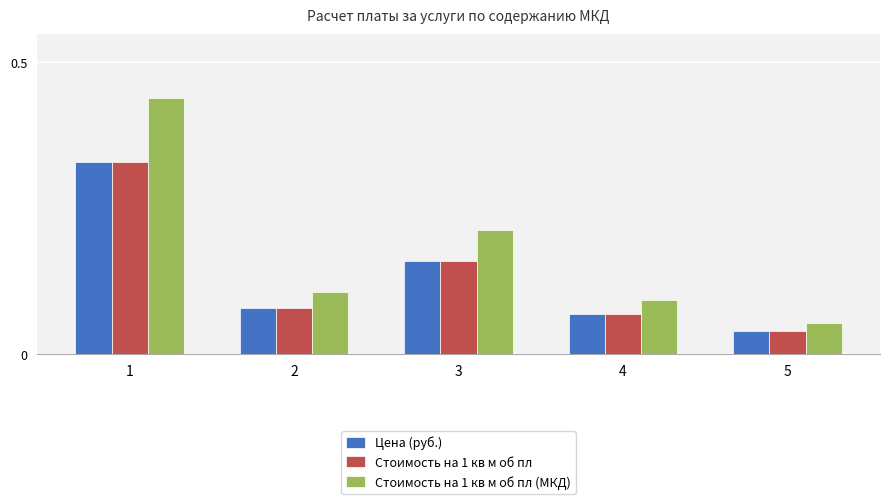

Which series has the largest total across all categories?

Стоимость на 1 кв м об пл (МКД)